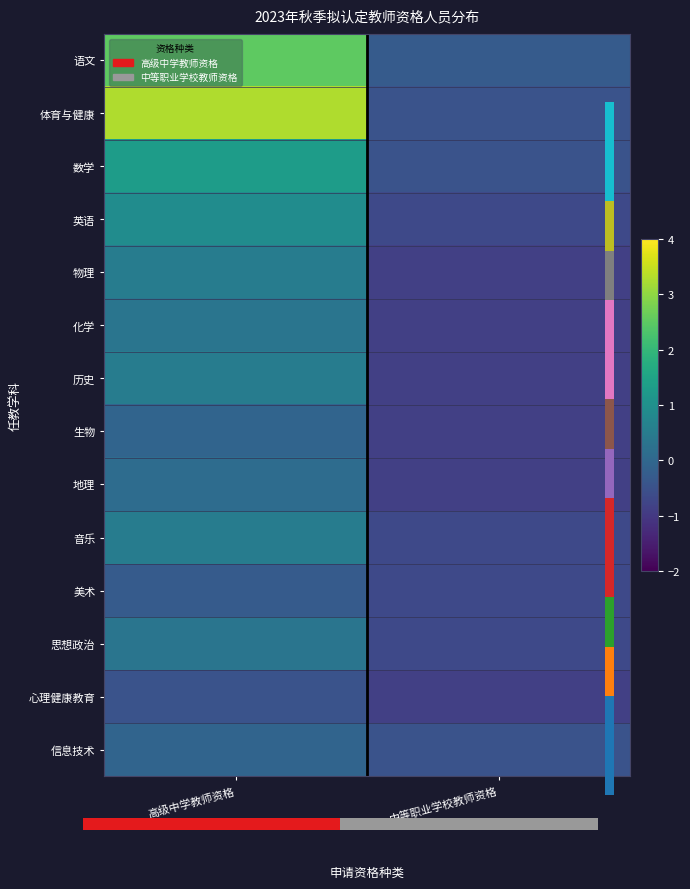

Between 高级中学教师资格 and 中等职业学校教师资格, which series saw the biggest shift?

体育与健康